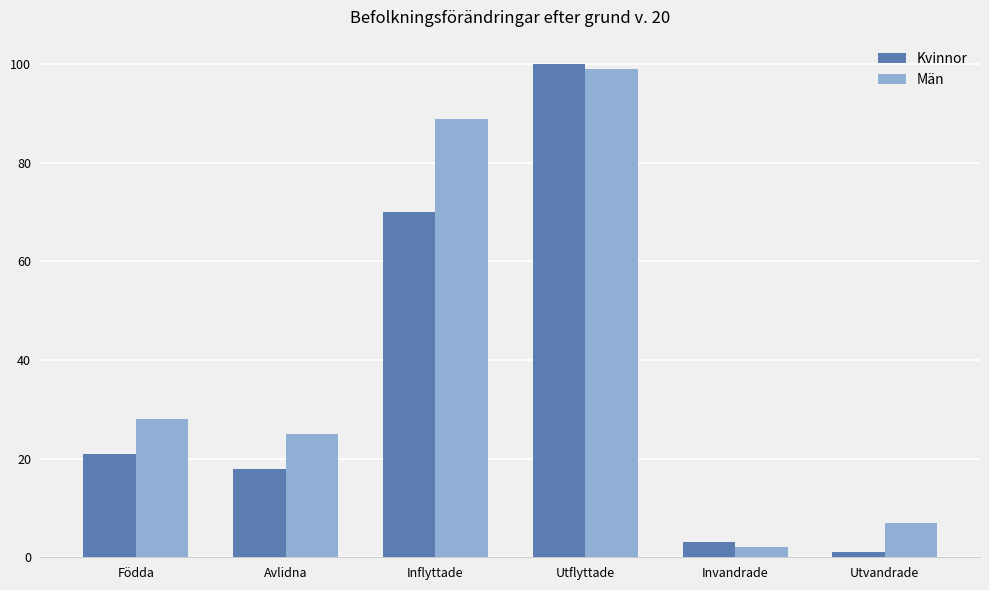

What are all the series names shown in the legend?

Kvinnor, Män